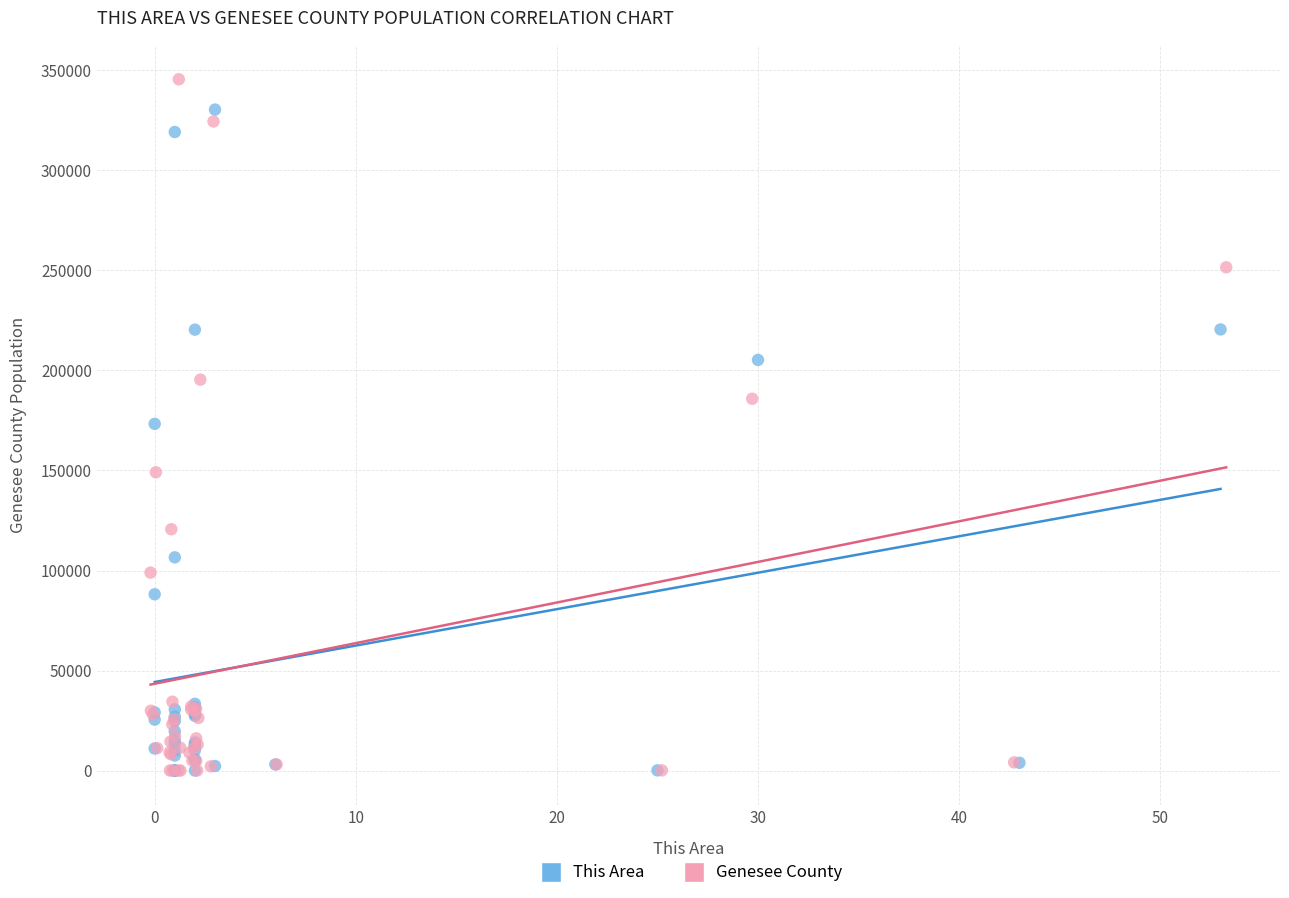

Which series reaches the maximum Y coordinate?

Genesee County